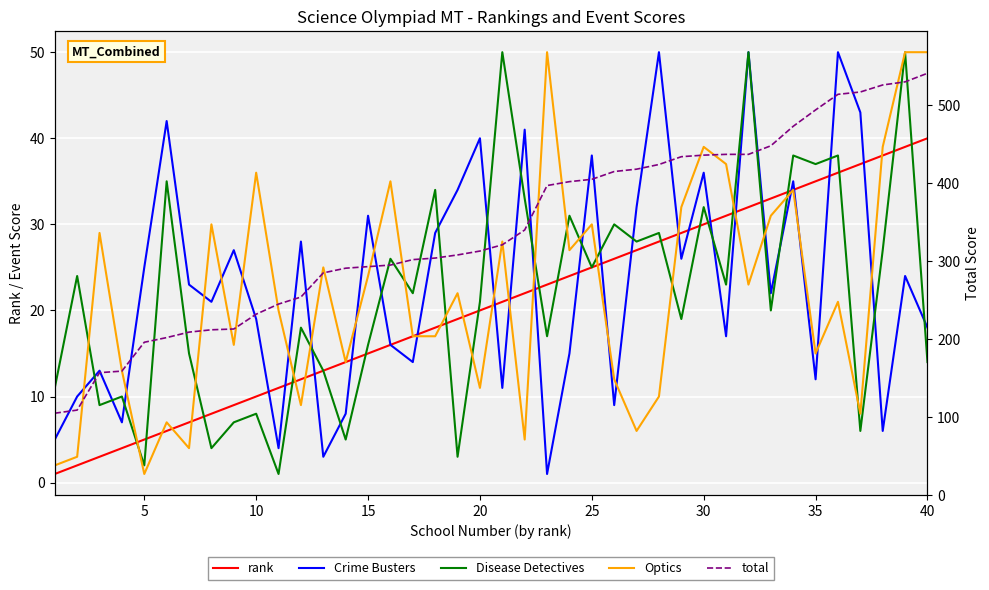

Which series has the largest total across all categories?

total